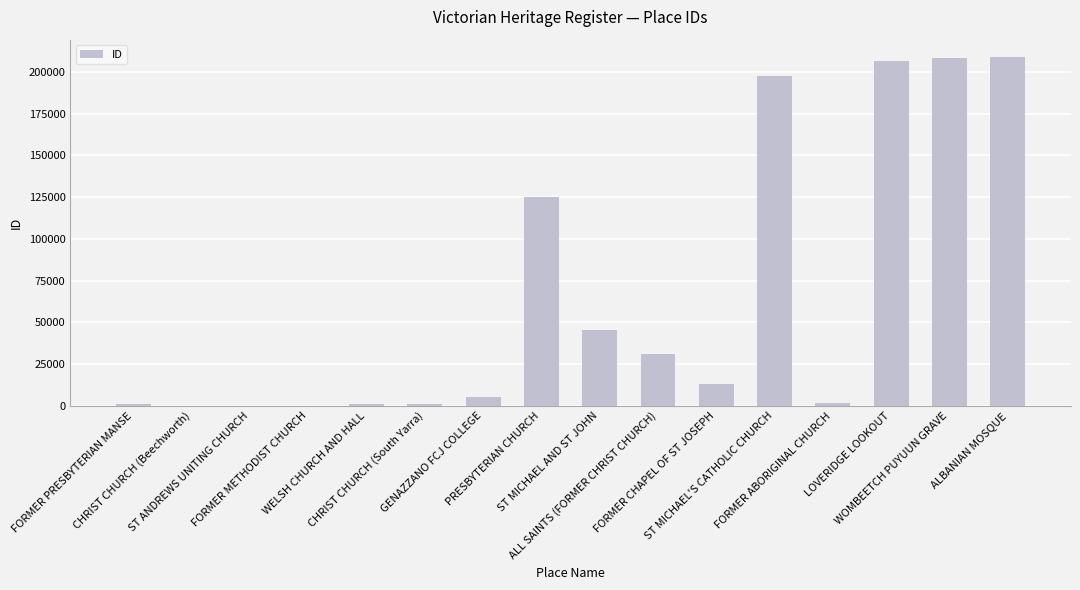

True or false: the data shows 63245 at ALBANIAN MOSQUE.

False